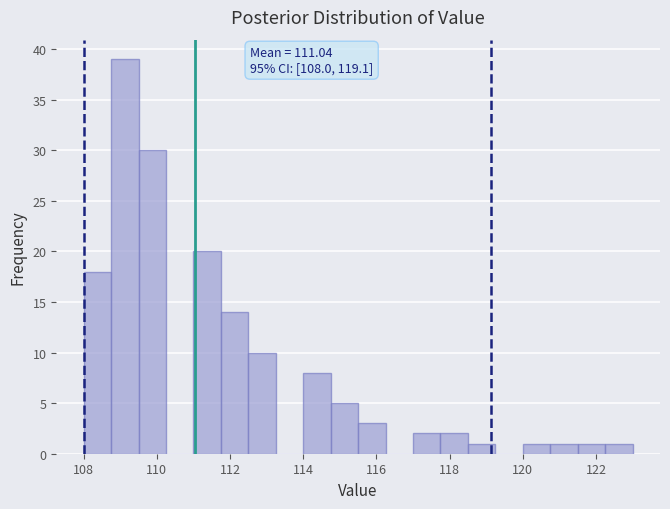

Around what value on the x-axis is the tallest bar? Give the approximate position of its centre, as read against the axis.

109.2